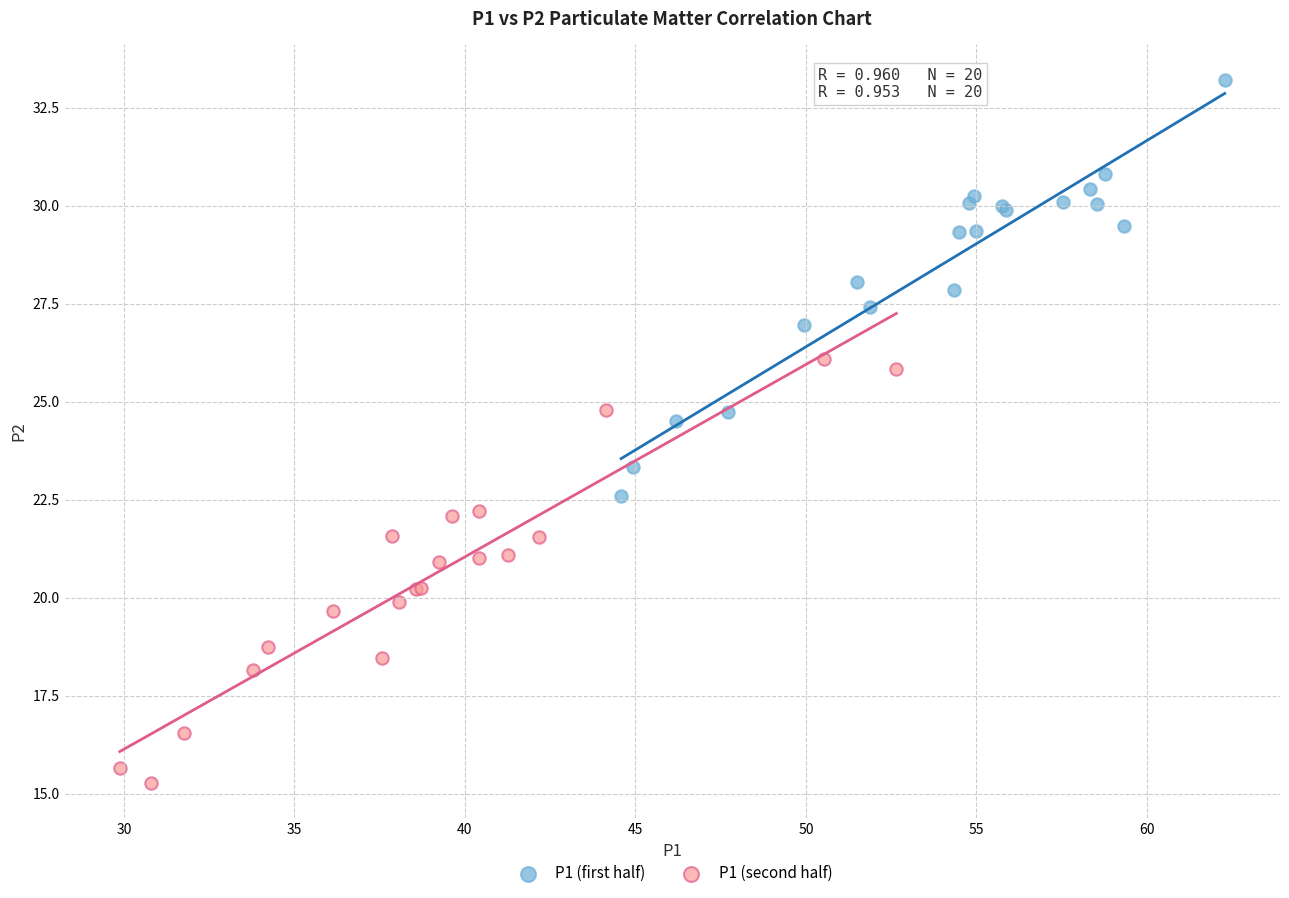

Which series reaches the minimum Y coordinate?

P1 (second half)